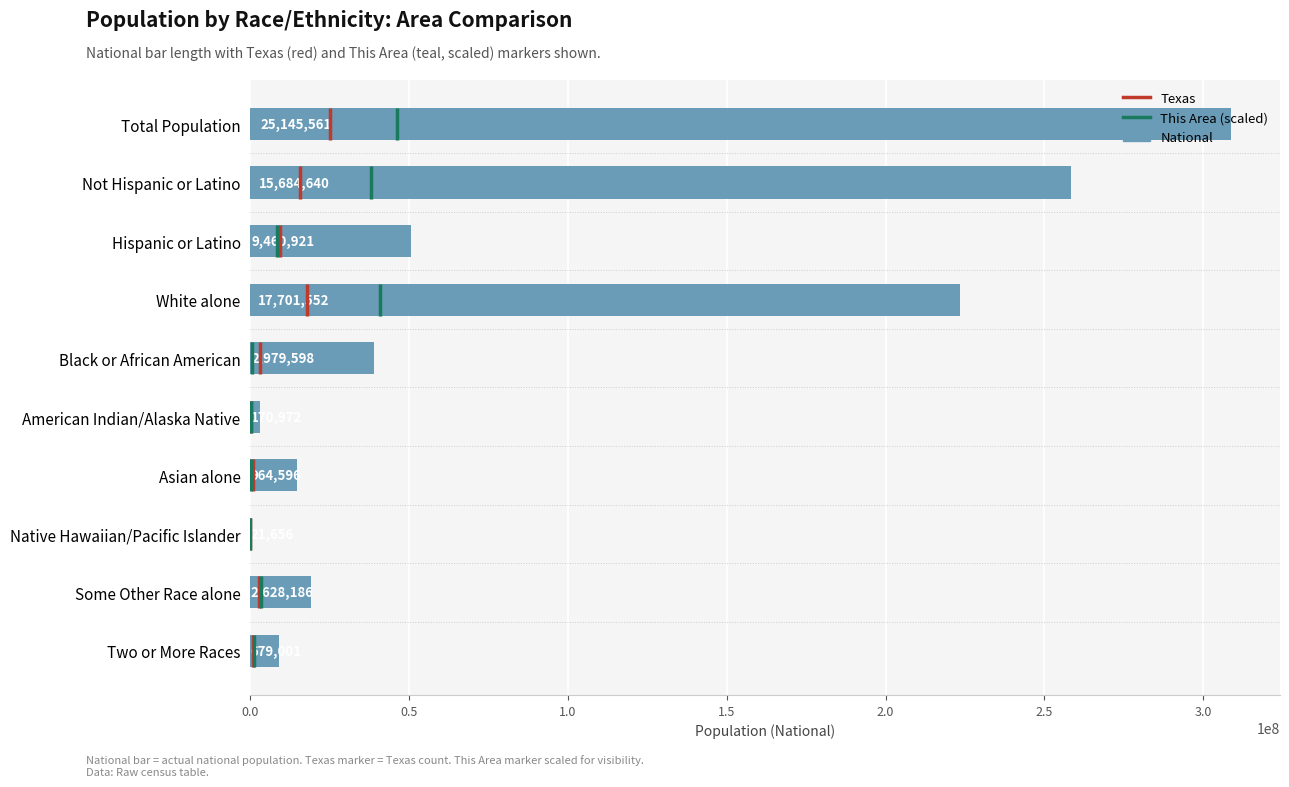

What is the greatest value displayed?

308745538